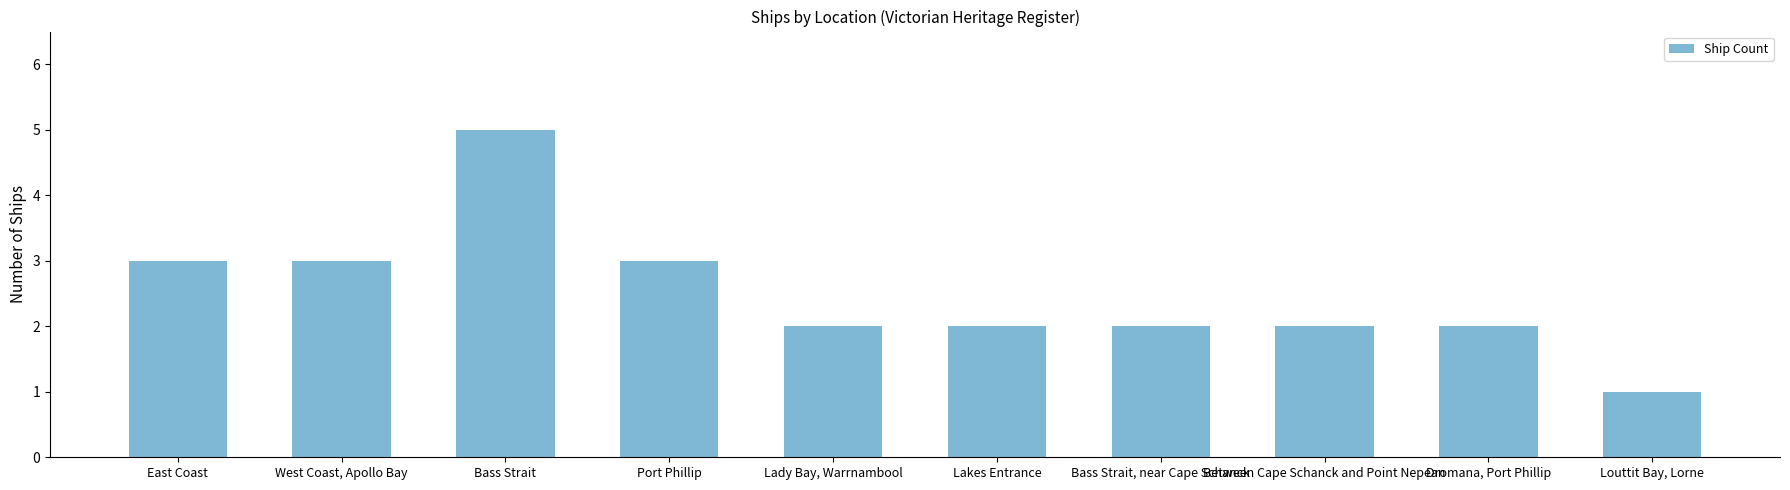

How many data points does each series have?

10